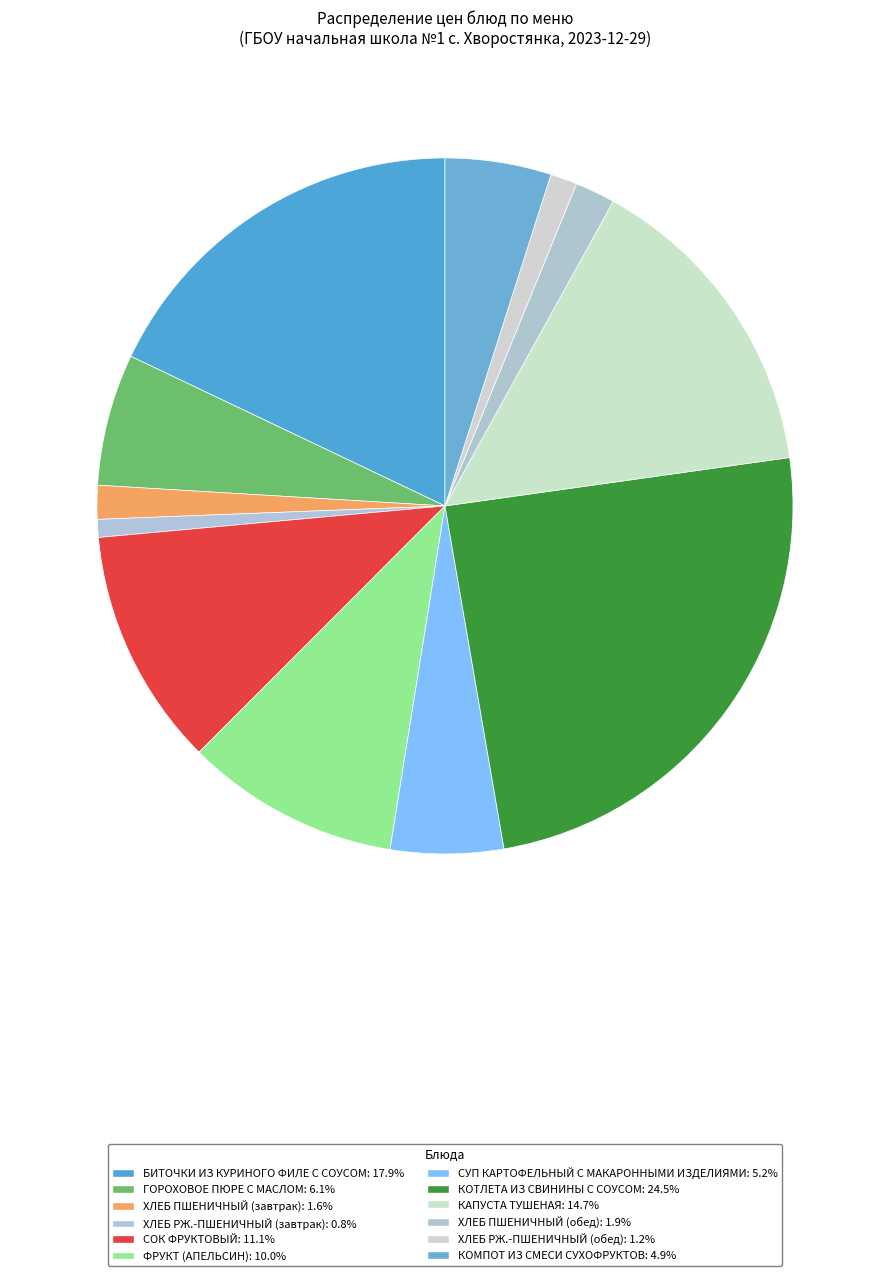

What is the ratio of the value at ГОРОХОВОЕ ПЮРЕ С МАСЛОМ to the value at БИТОЧКИ ИЗ КУРИНОГО ФИЛЕ С СОУСОМ?

0.3